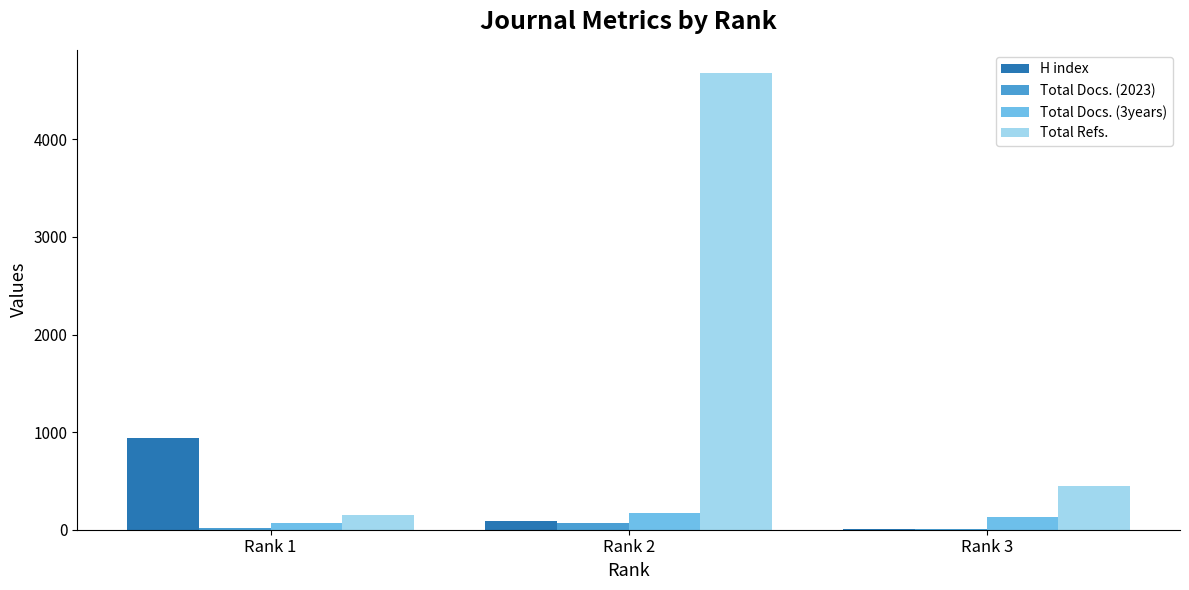

How many series are shown in this chart?

4